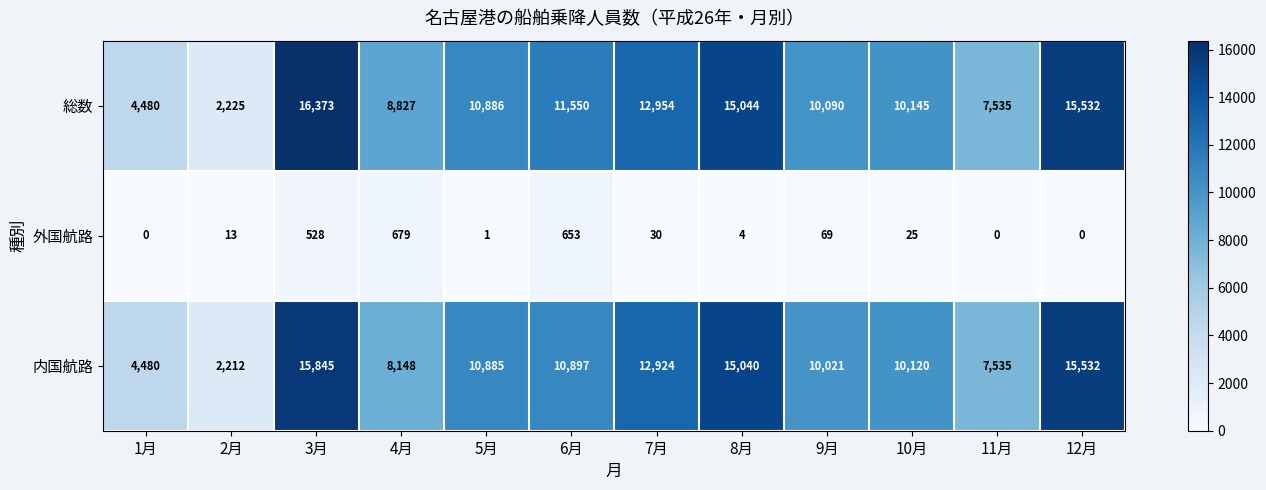

At how many categories does at least one series exceed 9066?

8